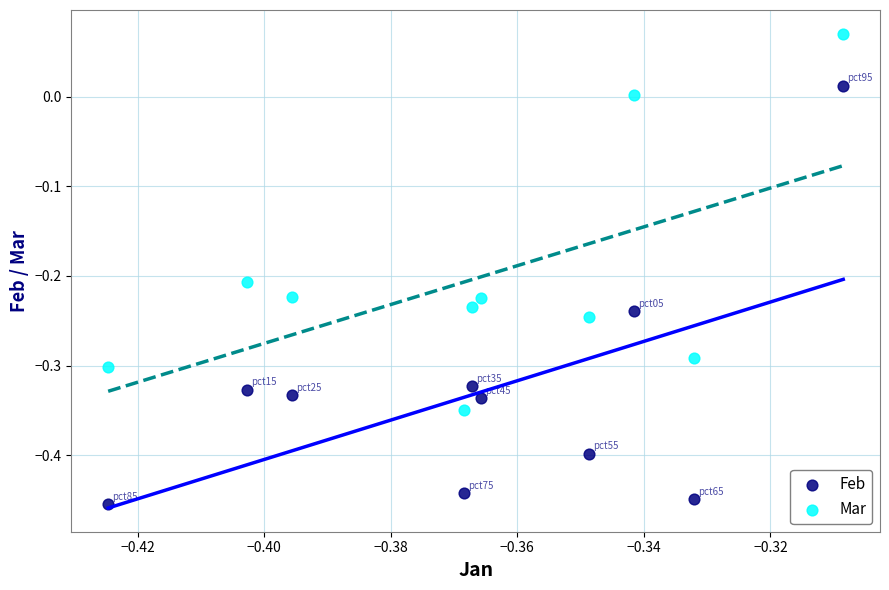

Across all data points, what is the range of Y values (max minus min)?

0.5